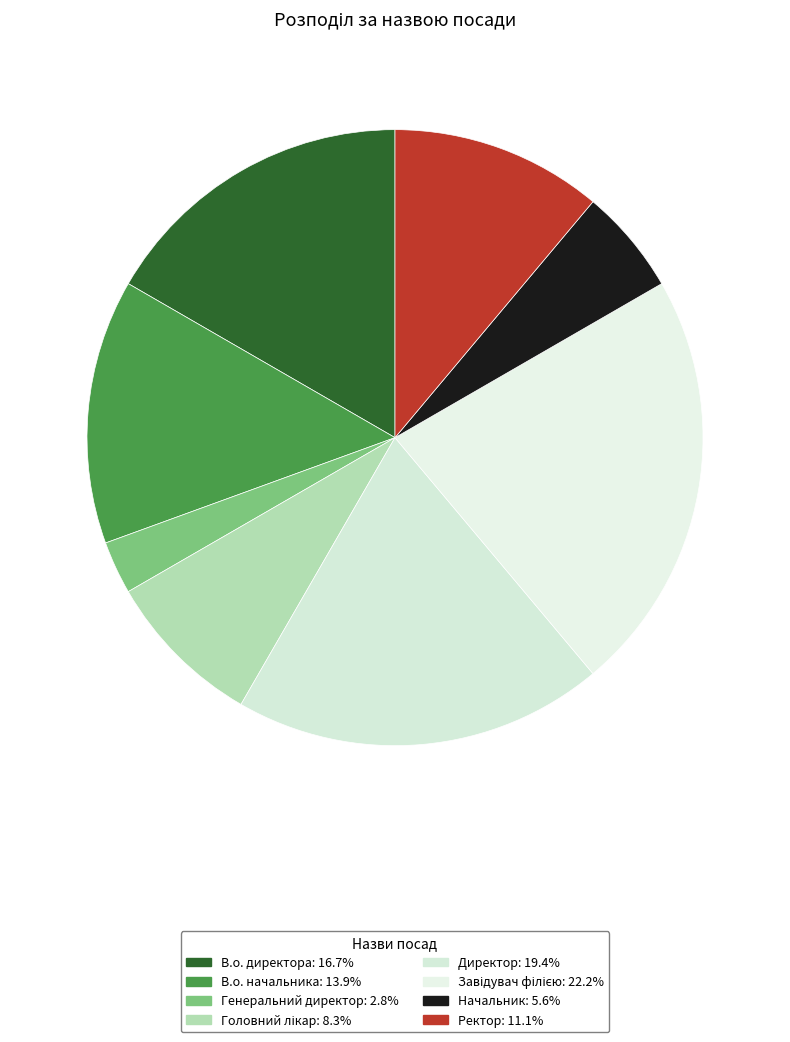

Does any single category account for the majority?

No